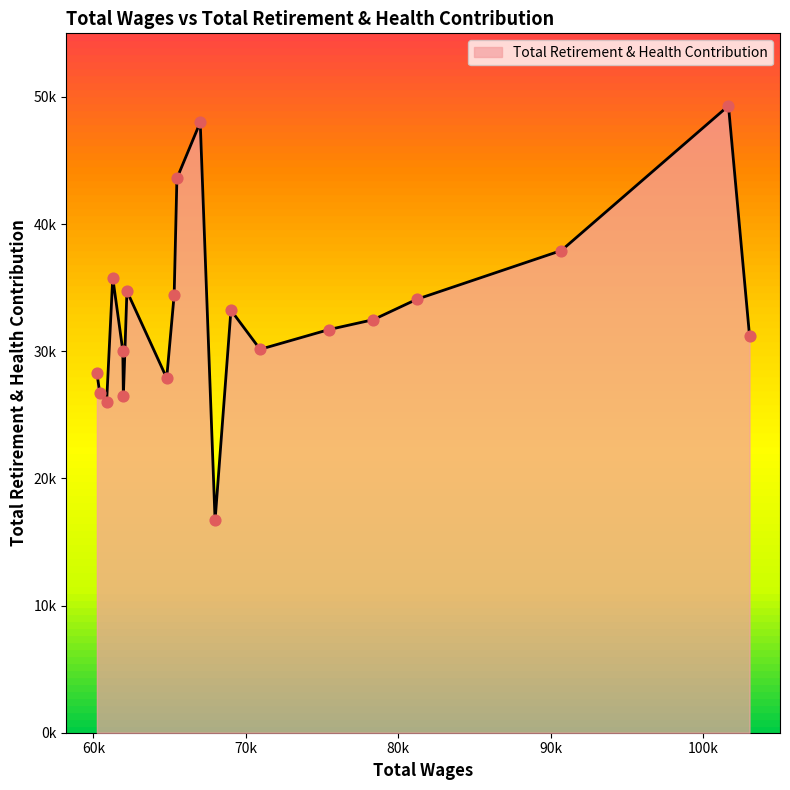

Does the chart have visible grid lines?

No